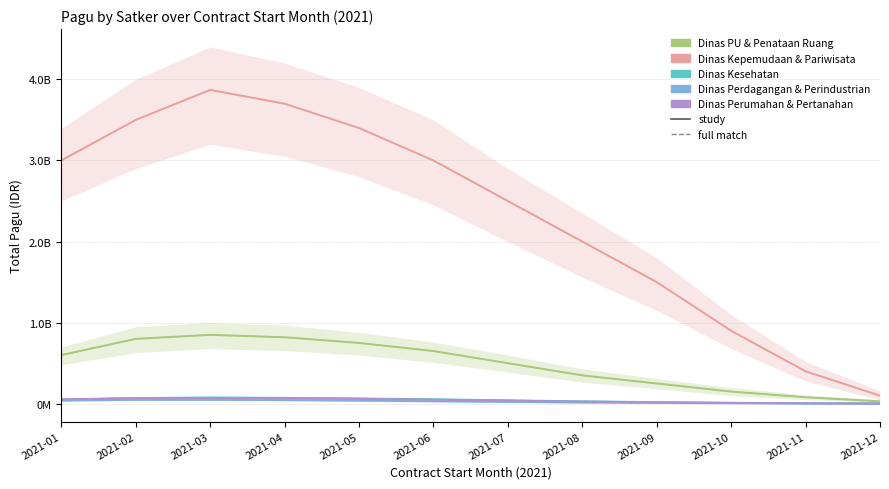

At how many categories does at least one series exceed 2277669618?

7